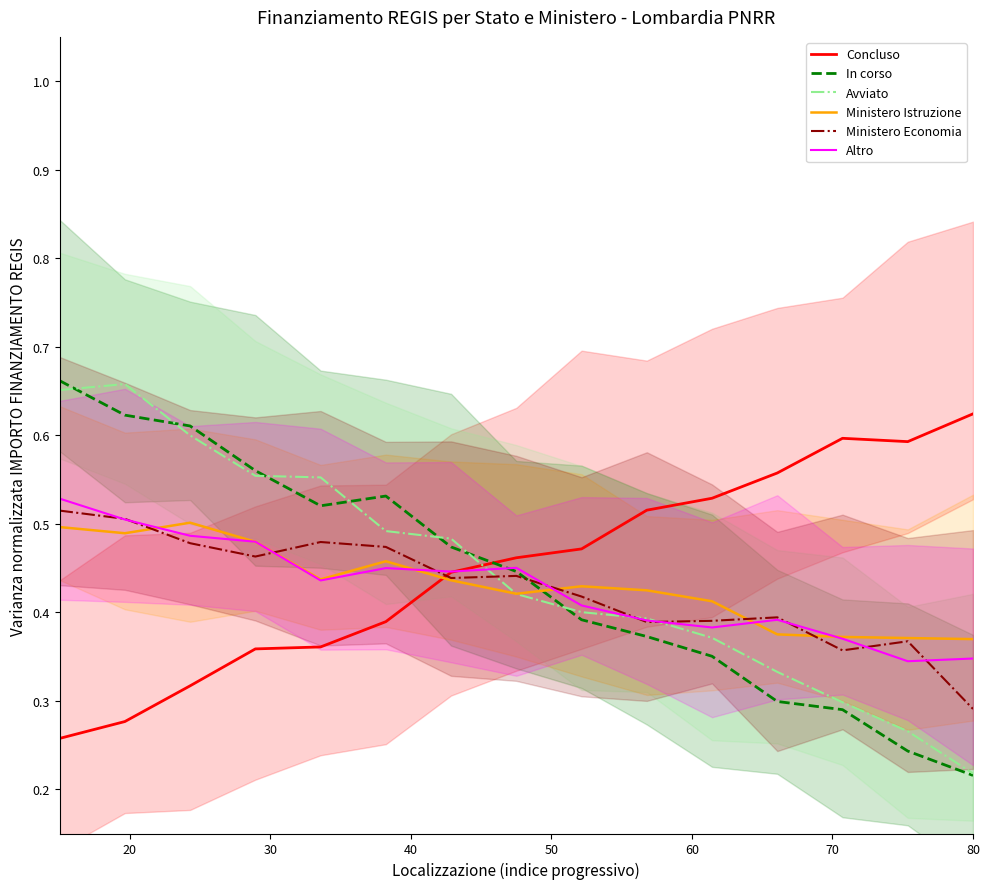

True or false: In corso and Ministero Istruzione cross at least once.

True